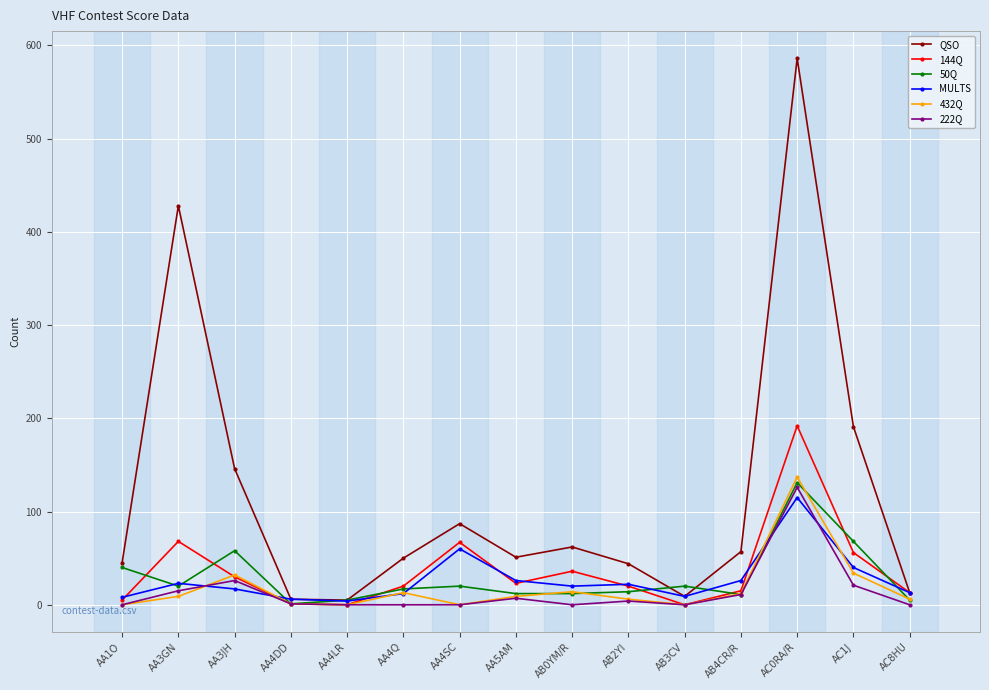

Is it true that 144Q equals 36 at AB0YM/R?

True